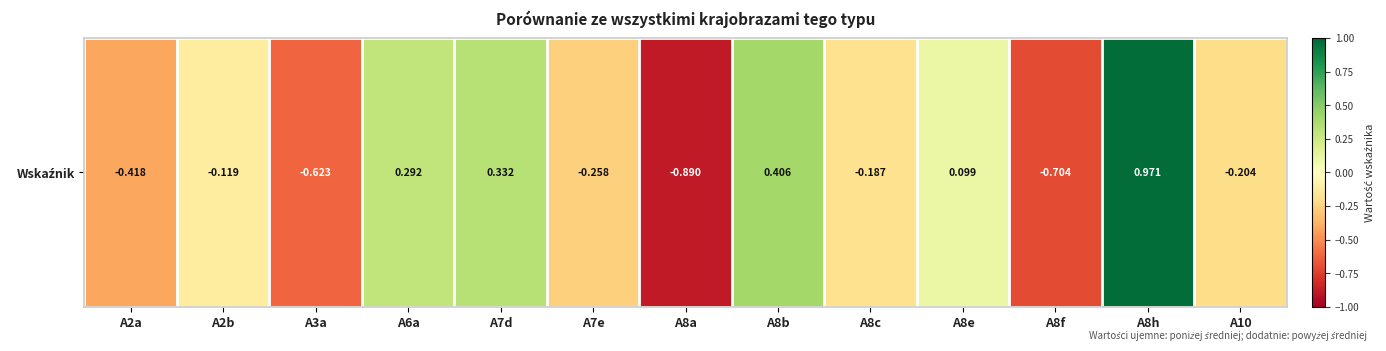

Which label corresponds to the smallest value in the chart?

A8a